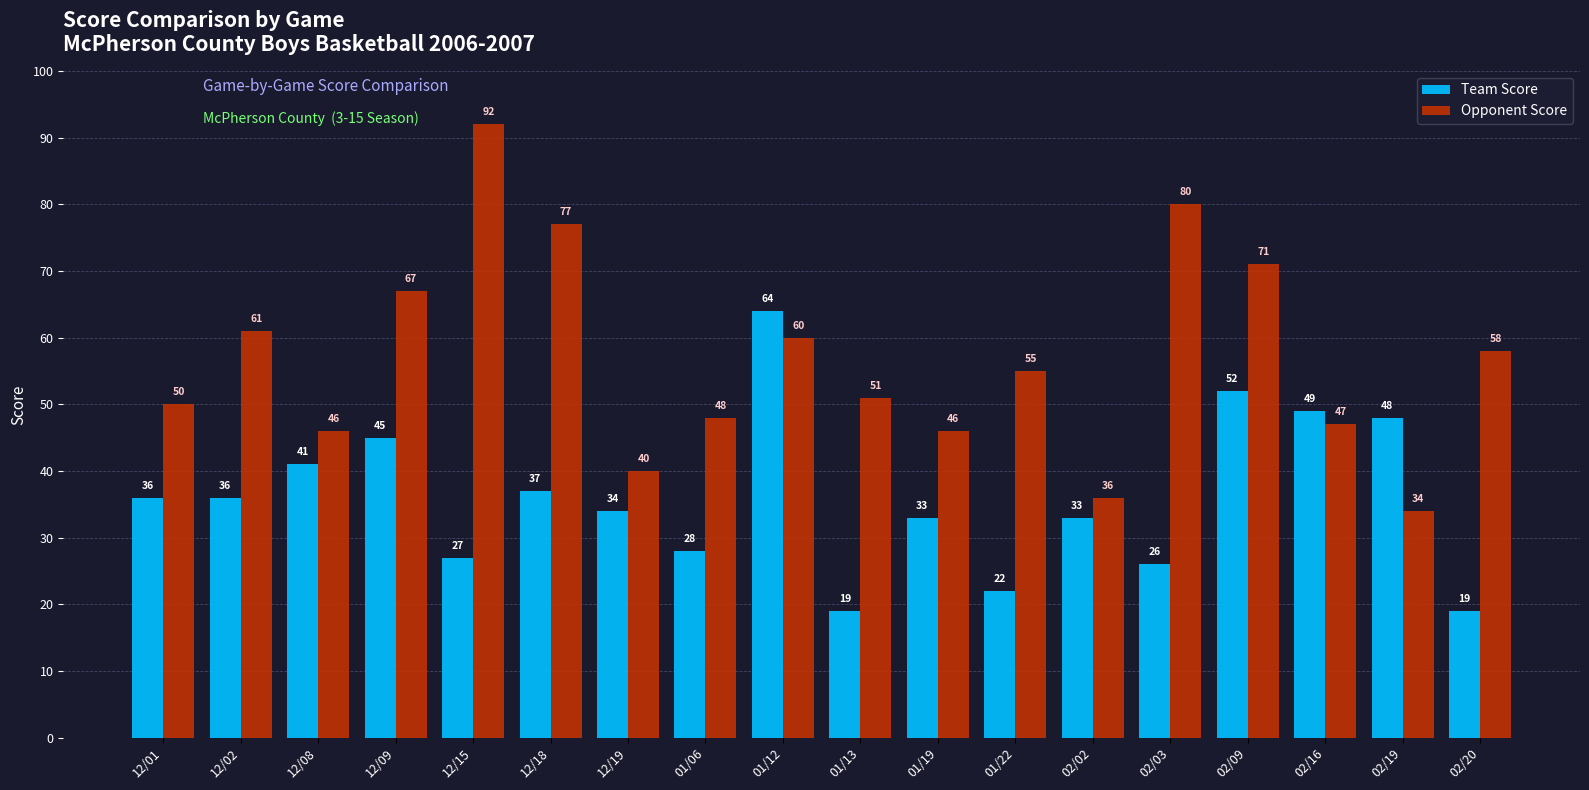

Does the chart contain stacked bars?

No